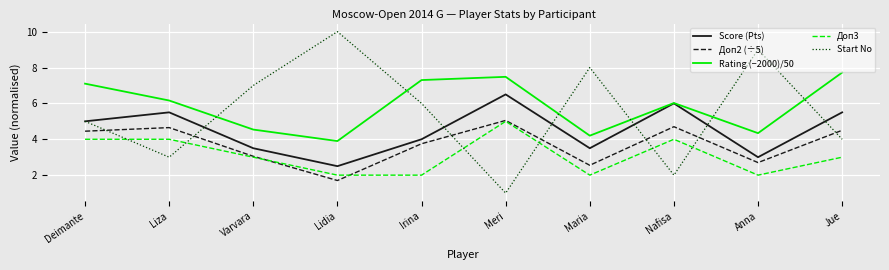

True or false: Rating (−2000)/50 has more than 2 points higher than both neighbors.

False